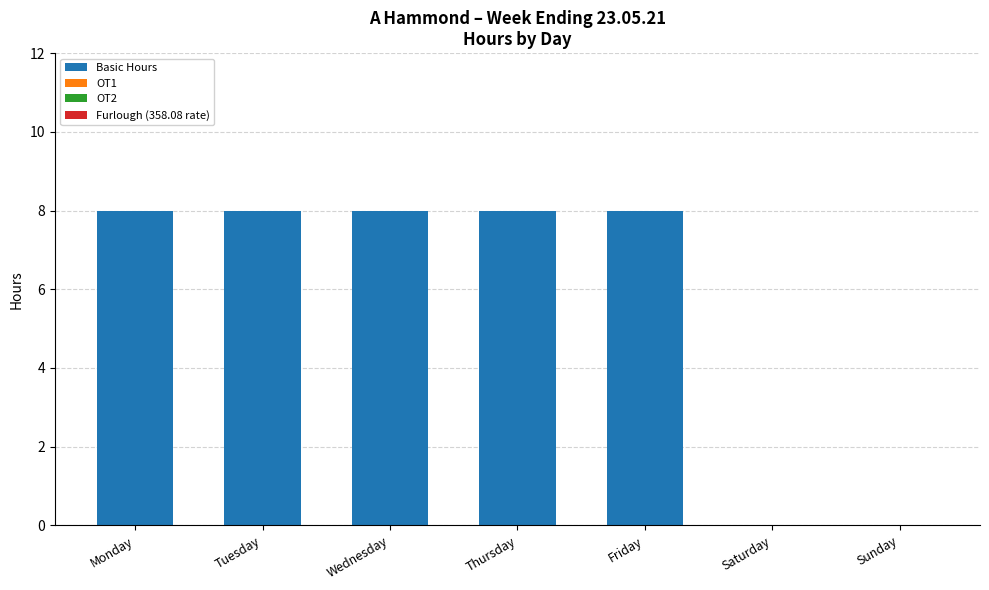

True or false: the data shows 4 at Friday.

False